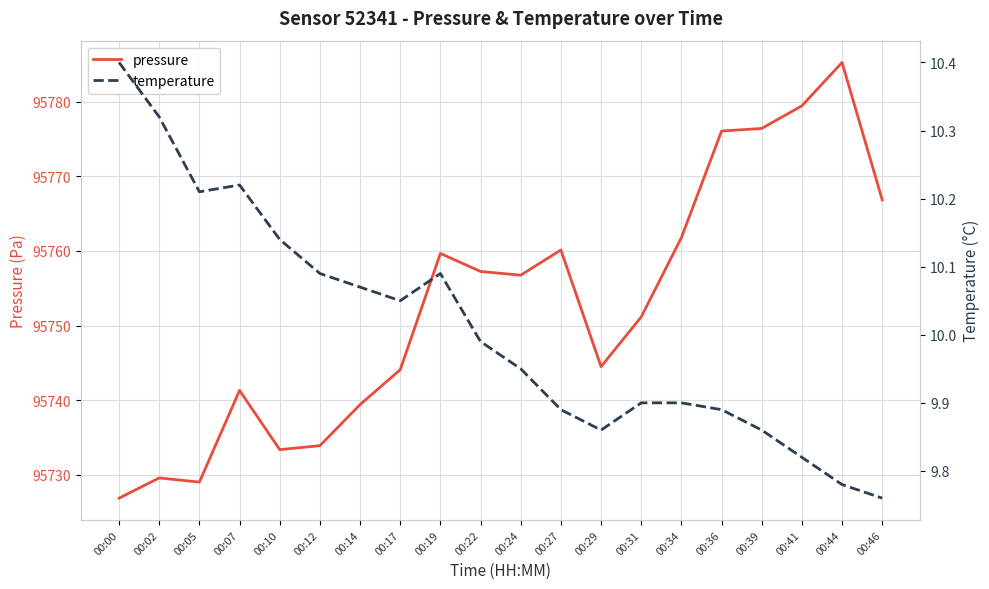

What is the minimum value shown in the chart?

9.8